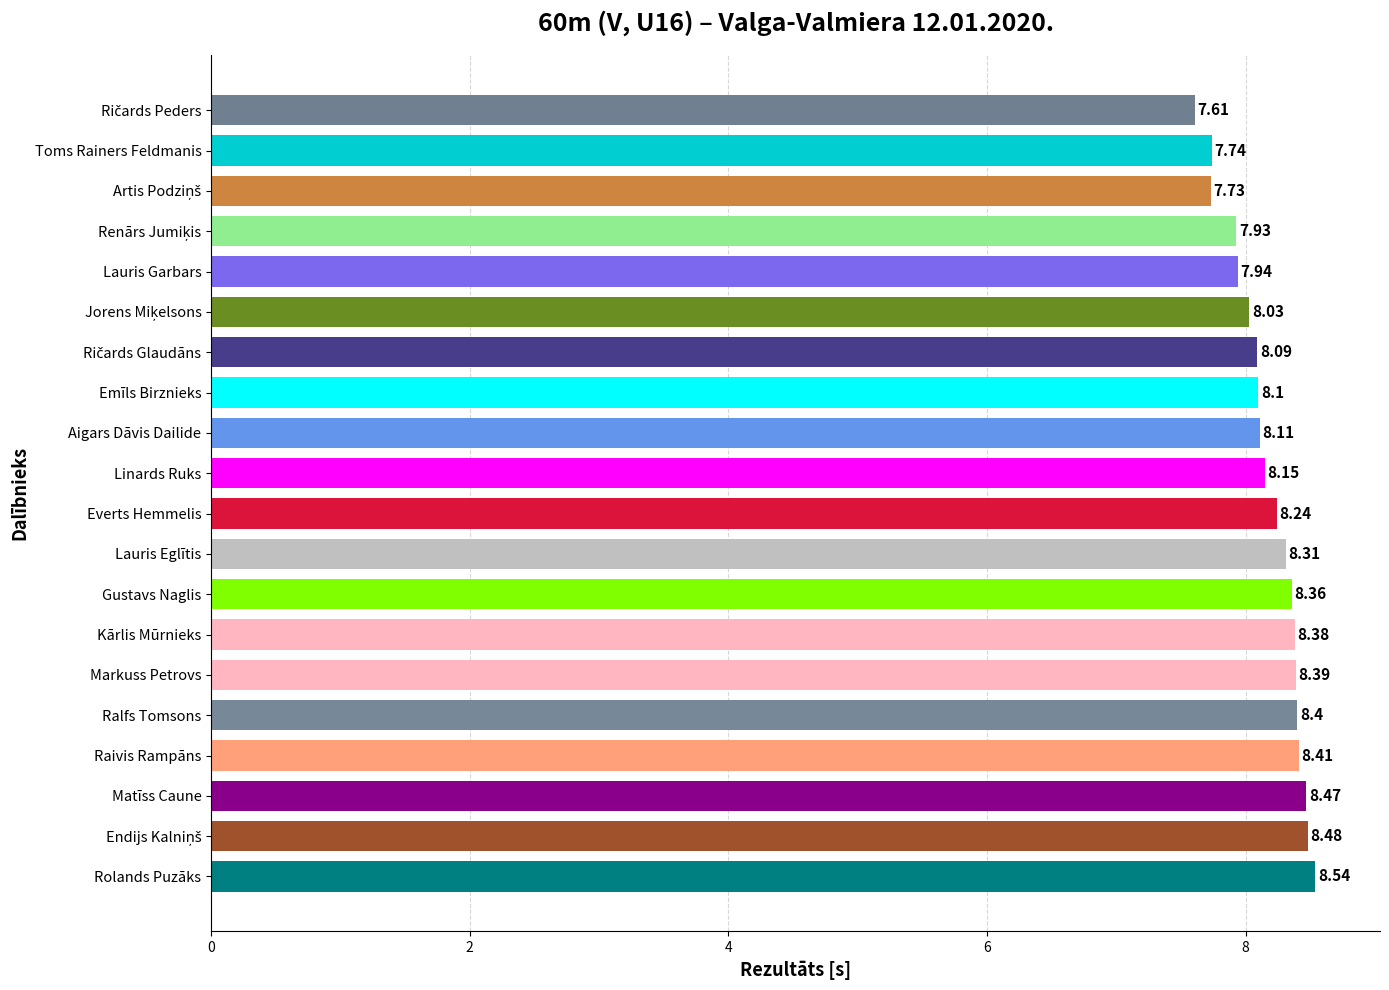

What is the label of the 19th bar from the bottom?

Toms Rainers Feldmanis